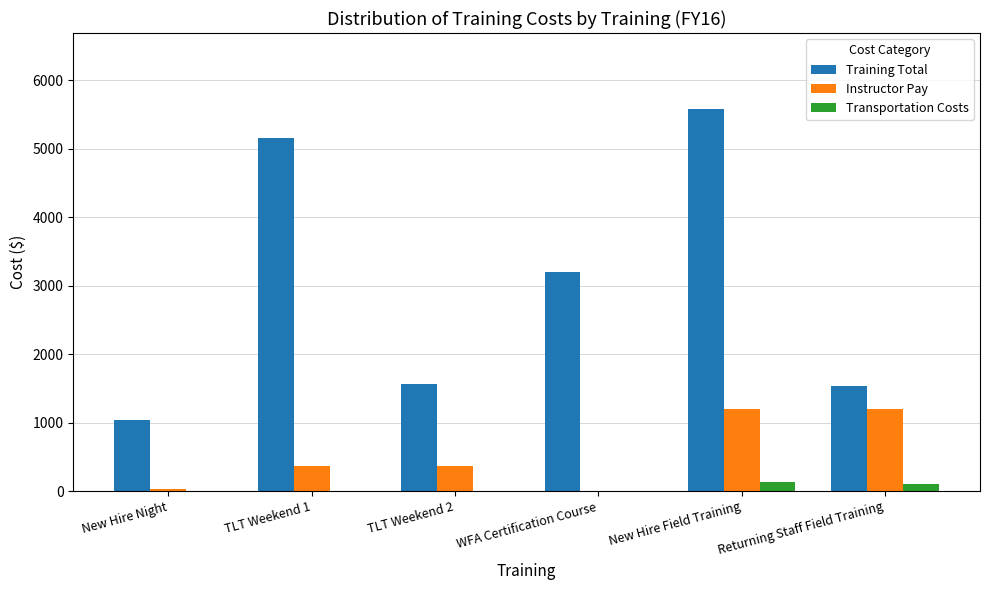

Which series has the largest total across all categories?

Training Total